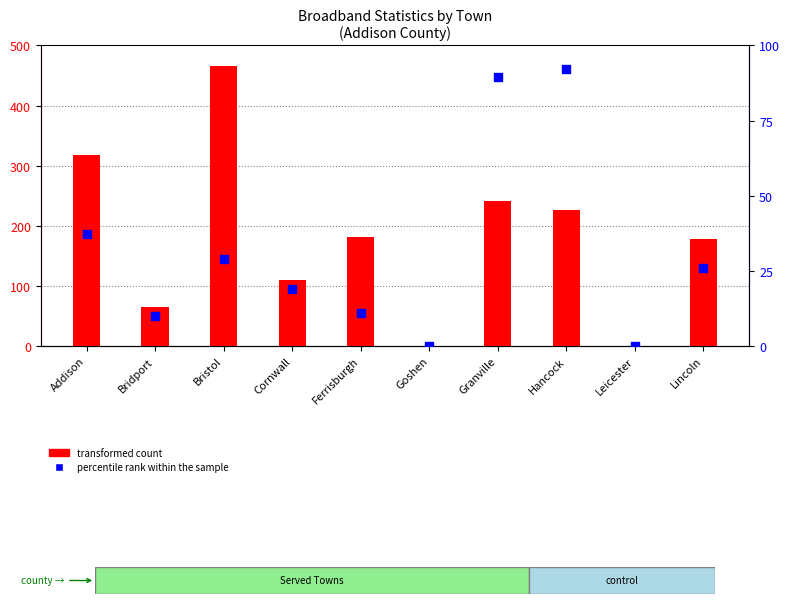

At how many categories does at least one series exceed 418?

1